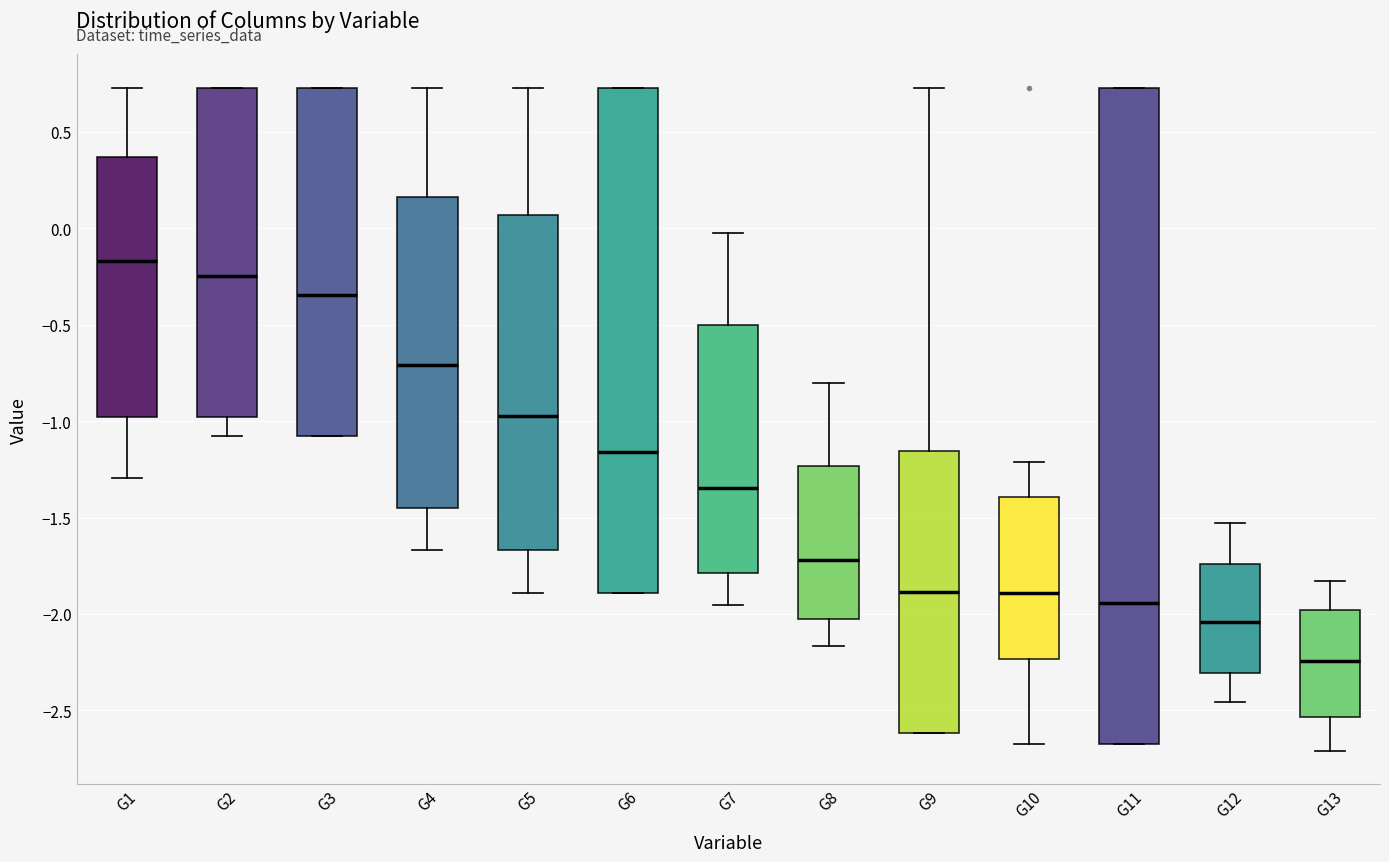

Where is the lower edge of the box for G3 on the y-axis? The values are not printed on the chart, so give them approximately, as read against the axis.

-1.05